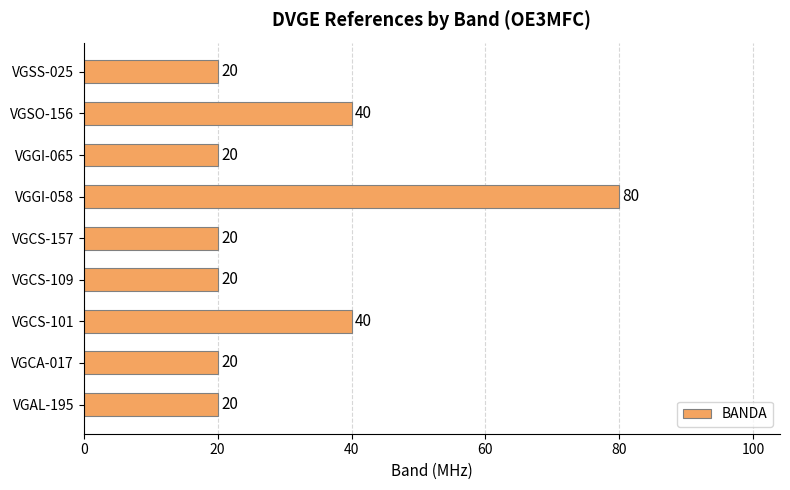

Is it true that the value at VGCS-109 is 26?

False